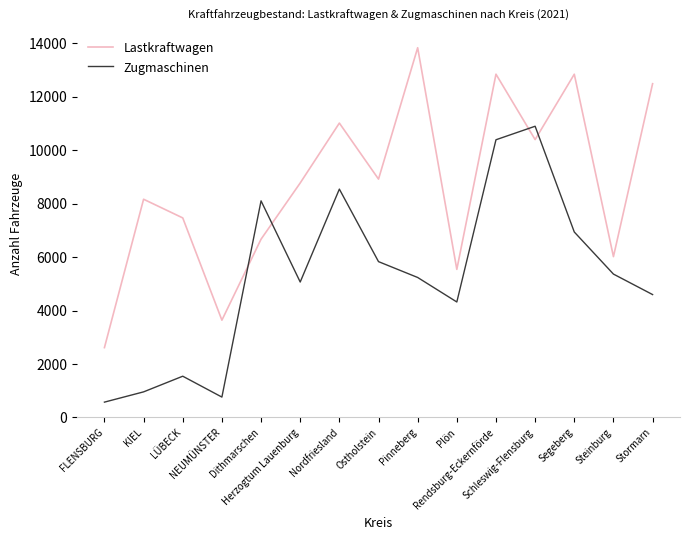

How many interior local peaks does the Zugmaschinen series have?

4